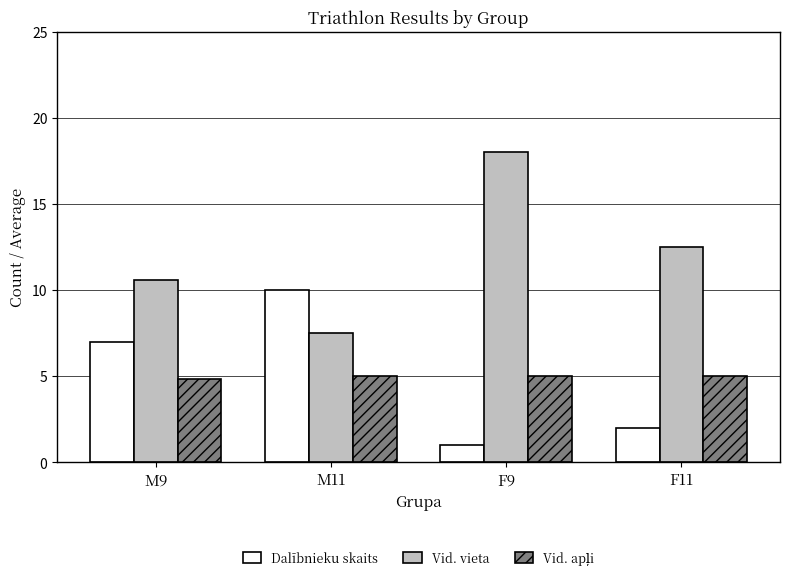

What is the label of the 2nd bar from the right?

F9